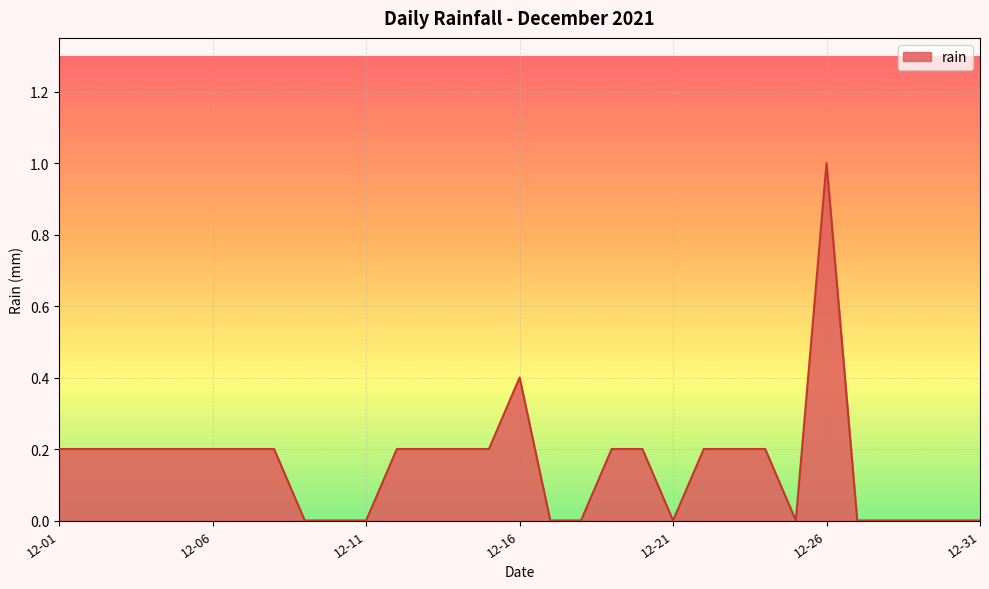

What is the difference between the maximum and minimum values?

1.0